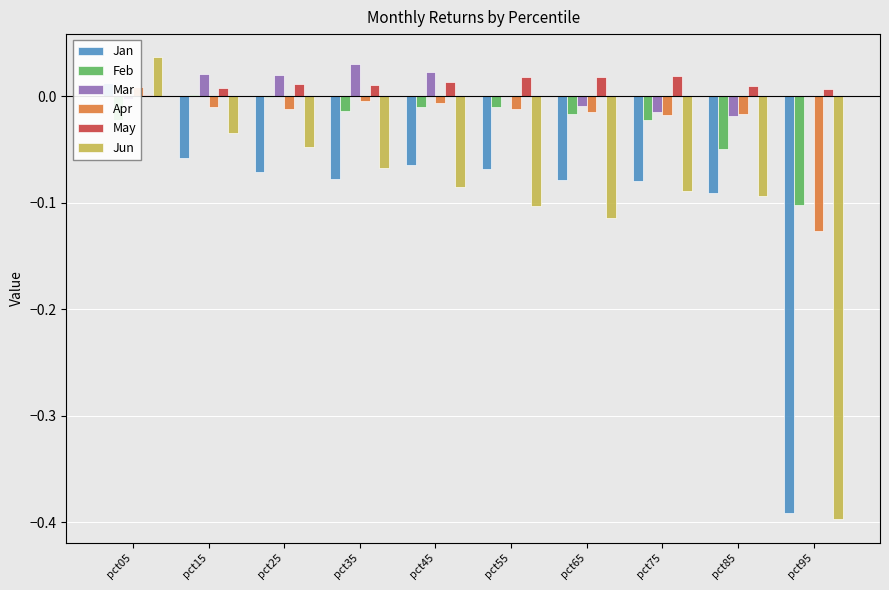

At which label is Mar closest to 0?

pct55